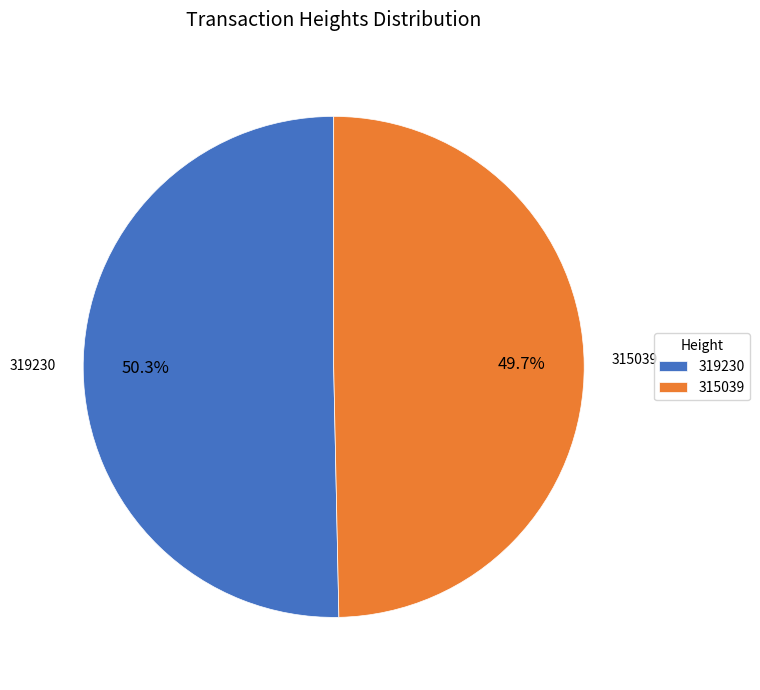

How many segments does this pie chart have?

2